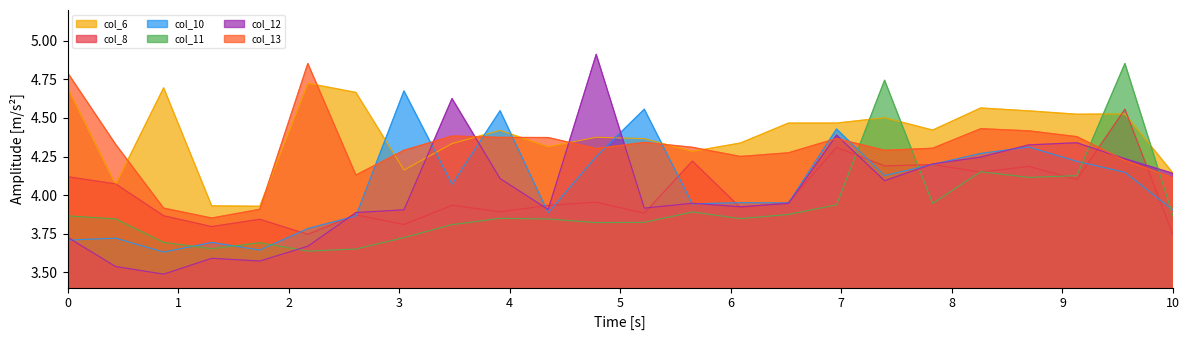

Which series has the largest total across all categories?

col_6